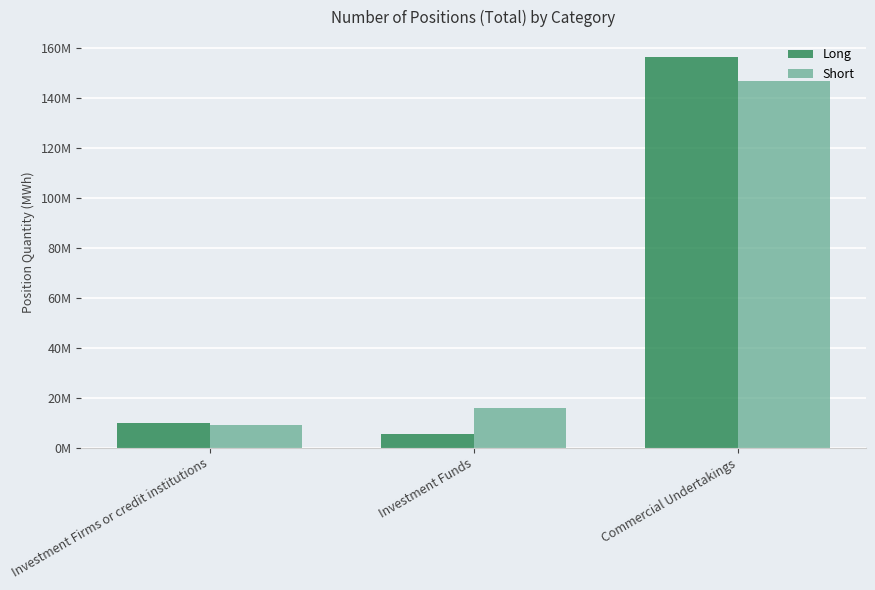

What is the spread (max minus min) of values at Investment Firms or credit institutions?

595394.0